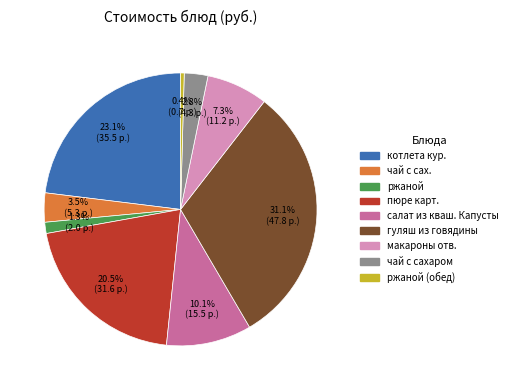

Is there a majority slice in this chart?

No